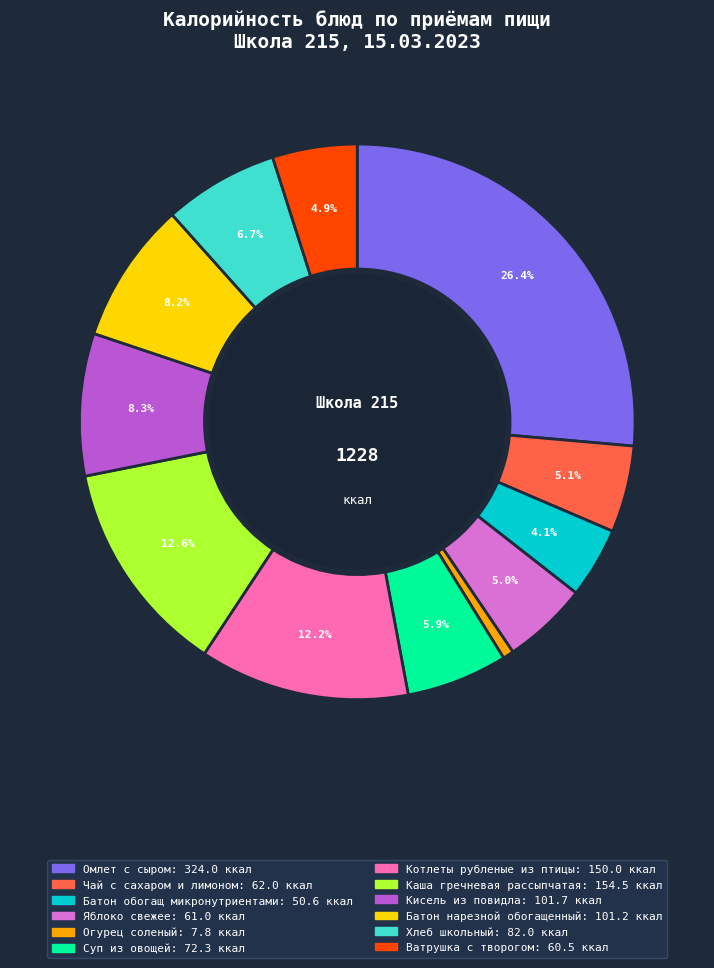

What portion of the pie excludes Суп из овощей?

94.1%